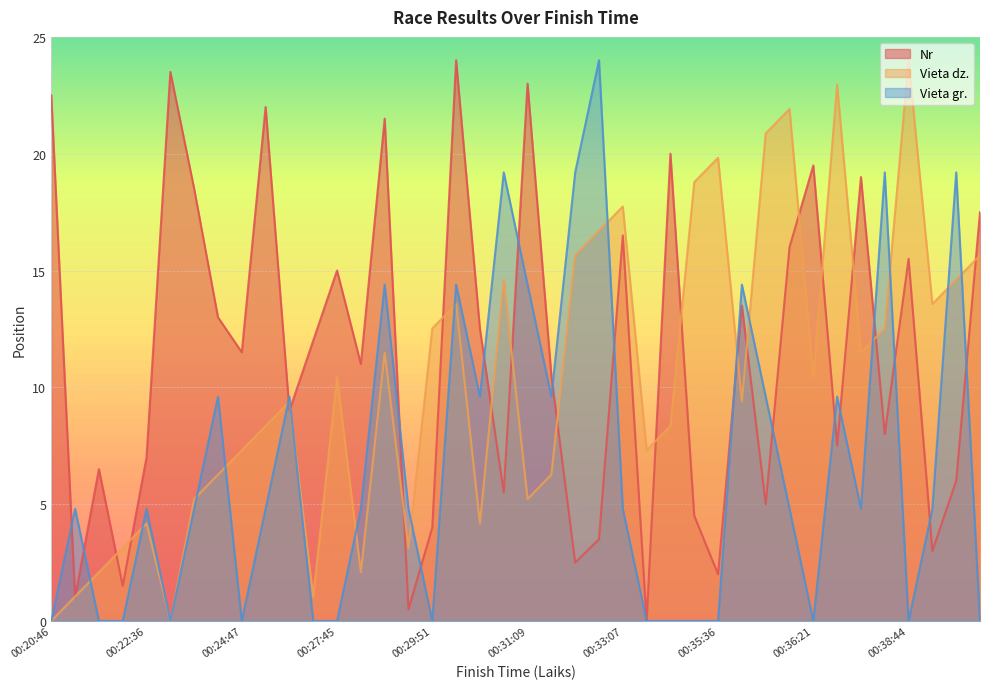

What are all the series names shown in the legend?

Nr, Vieta dz., Vieta gr.